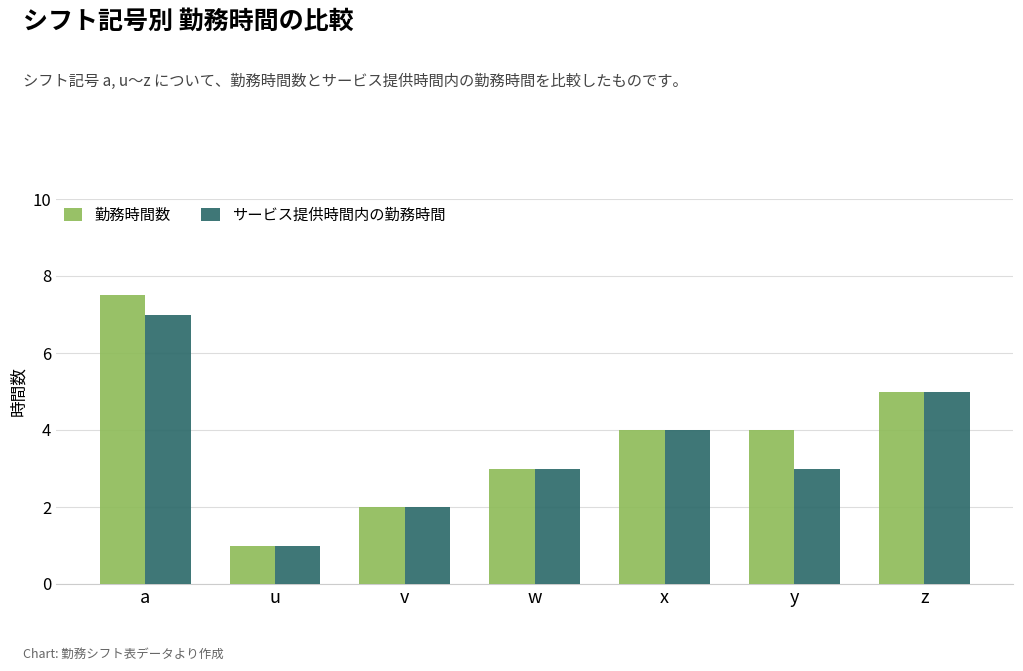

Which label corresponds to the largest value in the chart?

a